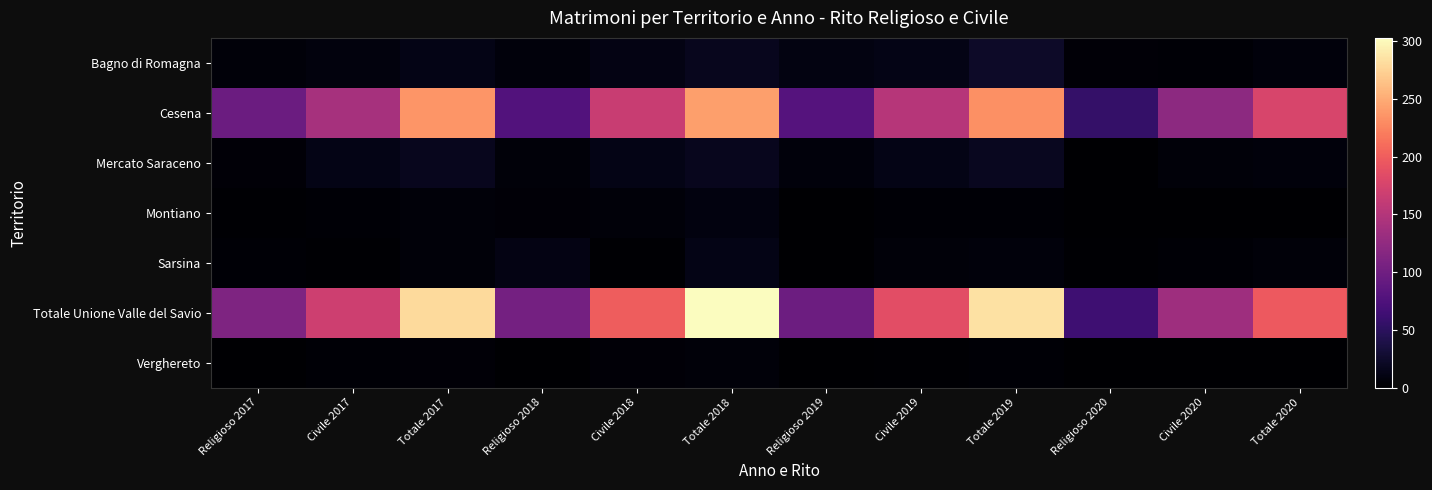

Reading left to right, extract all data points from this chart.

Bagno di Romagna: Religioso 2017=5	Civile 2017=8	Totale 2017=13	Religioso 2018=6	Civile 2018=11	Totale 2018=17	Religioso 2019=10	Civile 2019=13	Totale 2019=23	Religioso 2020=4	Civile 2020=3	Totale 2020=7
Cesena: Religioso 2017=96	Civile 2017=140	Totale 2017=236	Religioso 2018=77	Civile 2018=165	Totale 2018=242	Religioso 2019=80	Civile 2019=152	Totale 2019=232	Religioso 2020=56	Civile 2020=121	Totale 2020=177
Mercato Saraceno: Religioso 2017=4	Civile 2017=13	Totale 2017=17	Religioso 2018=5	Civile 2018=12	Totale 2018=17	Religioso 2019=6	Civile 2019=12	Totale 2019=18	Religioso 2020=1	Civile 2020=5	Totale 2020=6
Montiano: Religioso 2017=2	Civile 2017=3	Totale 2017=5	Religioso 2018=4	Civile 2018=5	Totale 2018=9	Religioso 2019=0	Civile 2019=3	Totale 2019=3	Religioso 2020=0	Civile 2020=1	Totale 2020=1
Sarsina: Religioso 2017=3	Civile 2017=2	Totale 2017=5	Religioso 2018=11	Civile 2018=2	Totale 2018=13	Religioso 2019=1	Civile 2019=5	Totale 2019=6	Religioso 2020=2	Civile 2020=3	Totale 2020=5
Totale Unione Valle del Savio: Religioso 2017=111	Civile 2017=169	Totale 2017=280	Religioso 2018=104	Civile 2018=199	Totale 2018=303	Religioso 2019=98	Civile 2019=187	Totale 2019=285	Religioso 2020=63	Civile 2020=134	Totale 2020=197
Verghereto: Religioso 2017=1	Civile 2017=3	Totale 2017=4	Religioso 2018=1	Civile 2018=4	Totale 2018=5	Religioso 2019=1	Civile 2019=2	Totale 2019=3	Religioso 2020=0	Civile 2020=1	Totale 2020=1